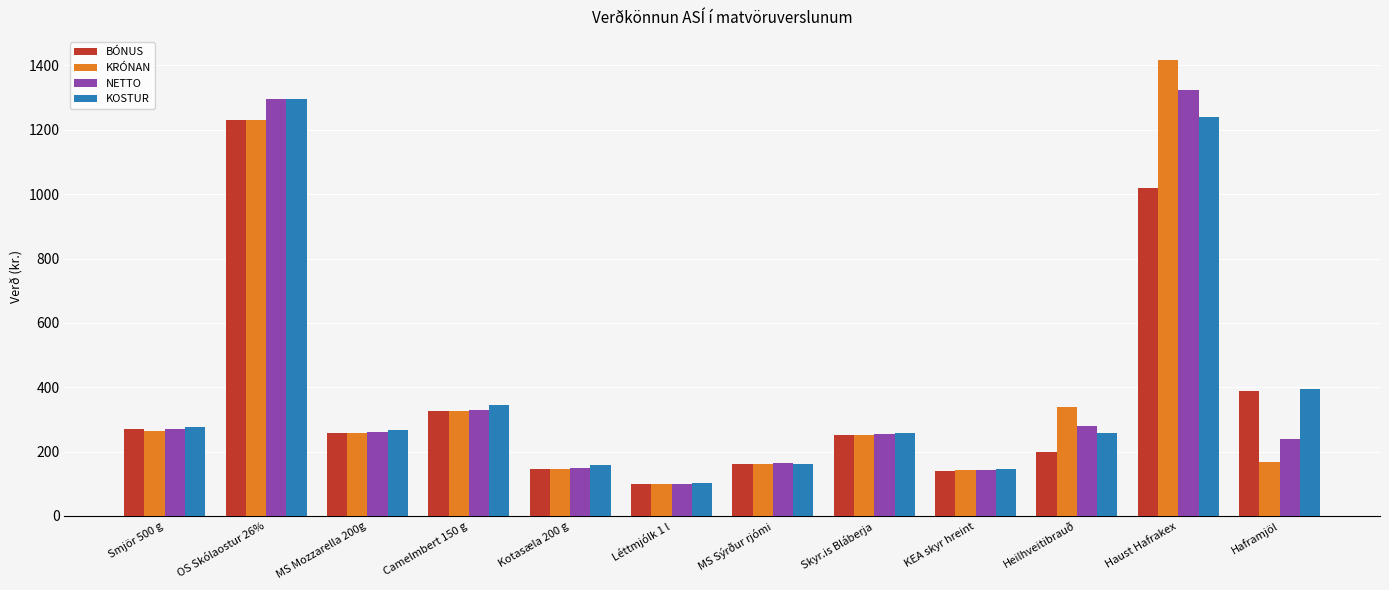

What is the difference between the highest and lowest values at KEA skyr hreint?

6